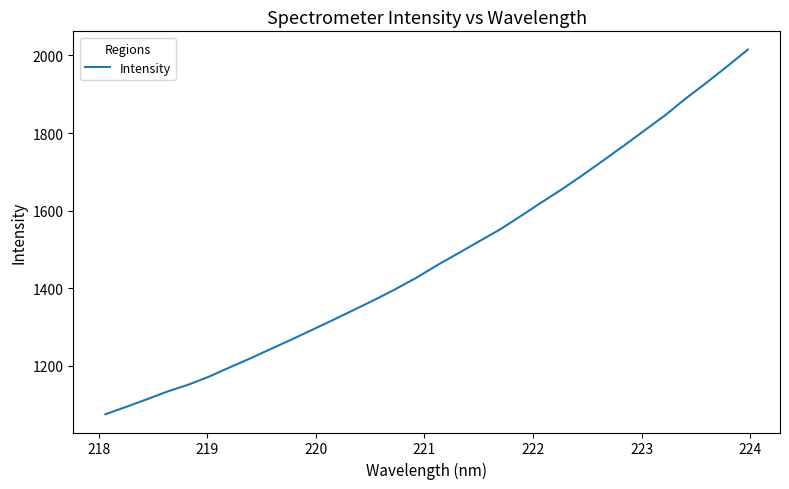

What is the greatest value displayed?

2015.2